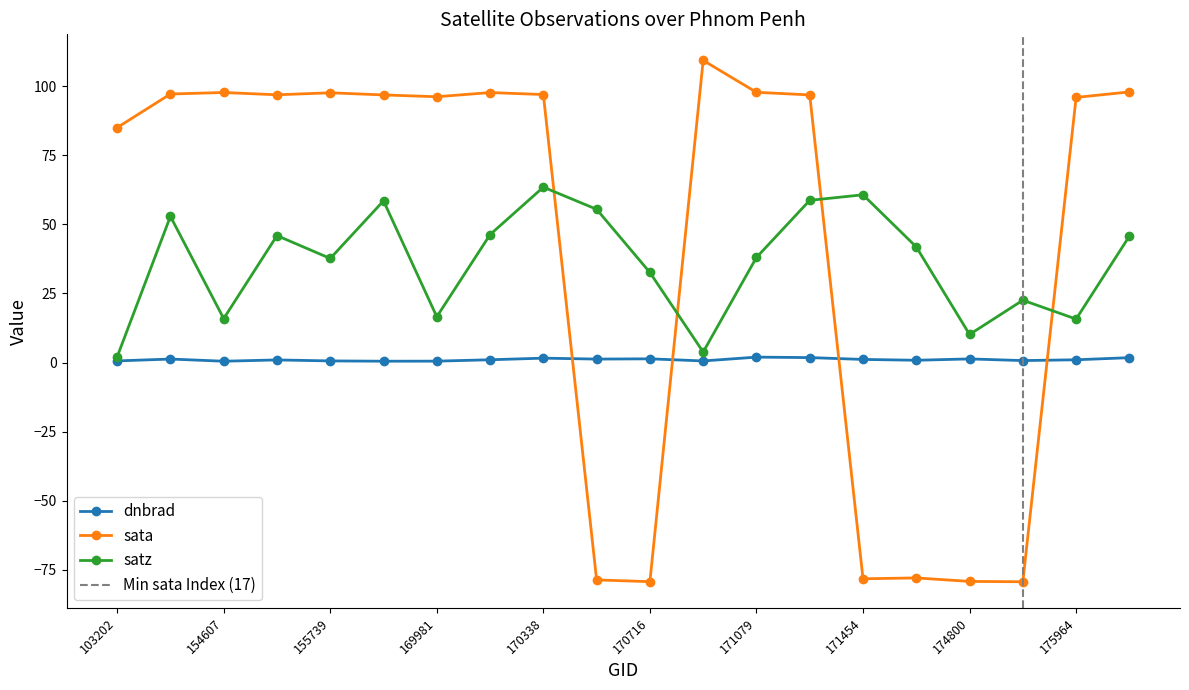

What is the difference between the dnbrad values at 170155 and 144817?

0.3